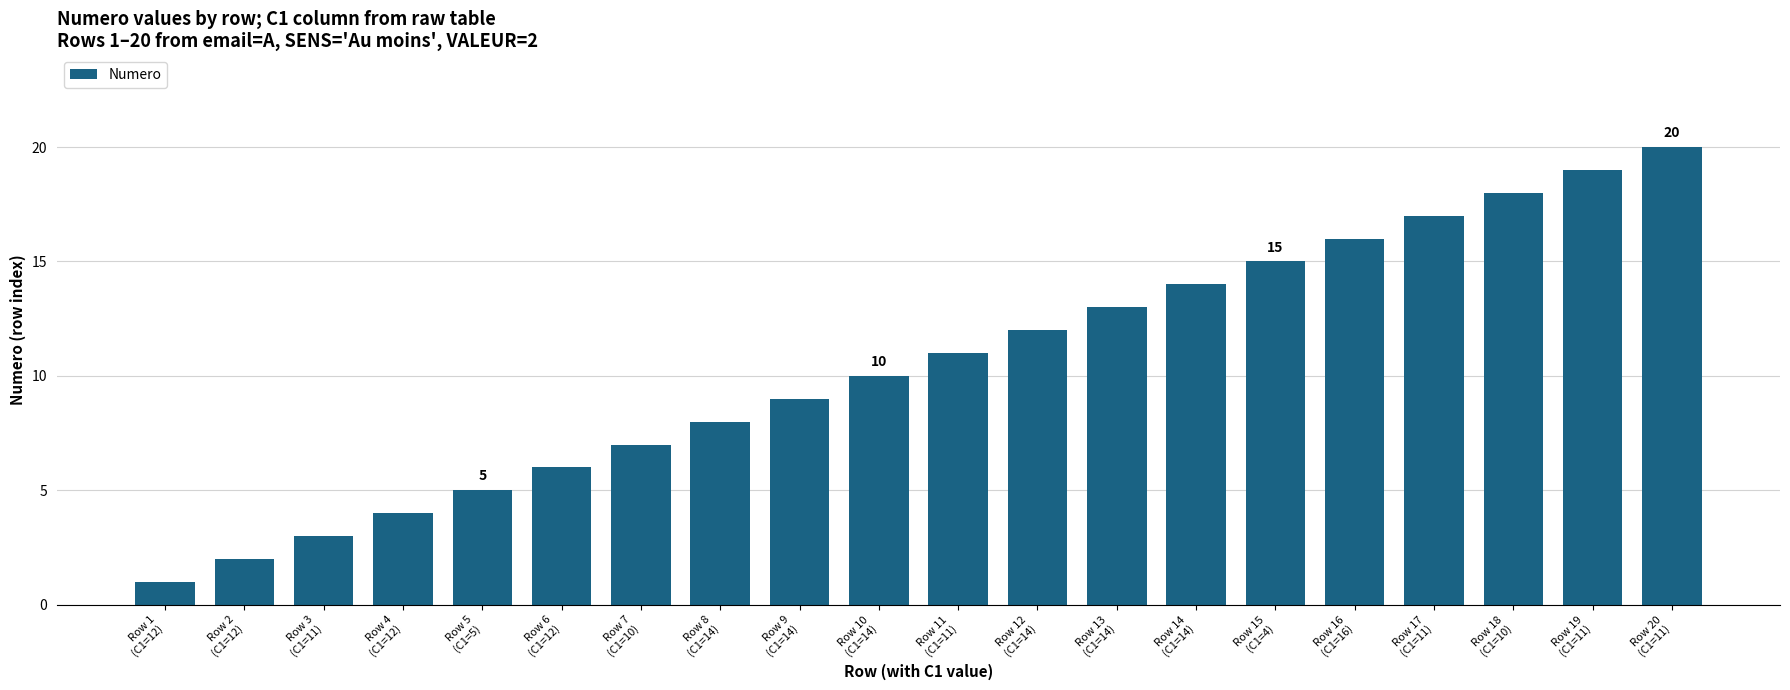

True or false: the data shows 8 at Row 5
(C1=5).

False